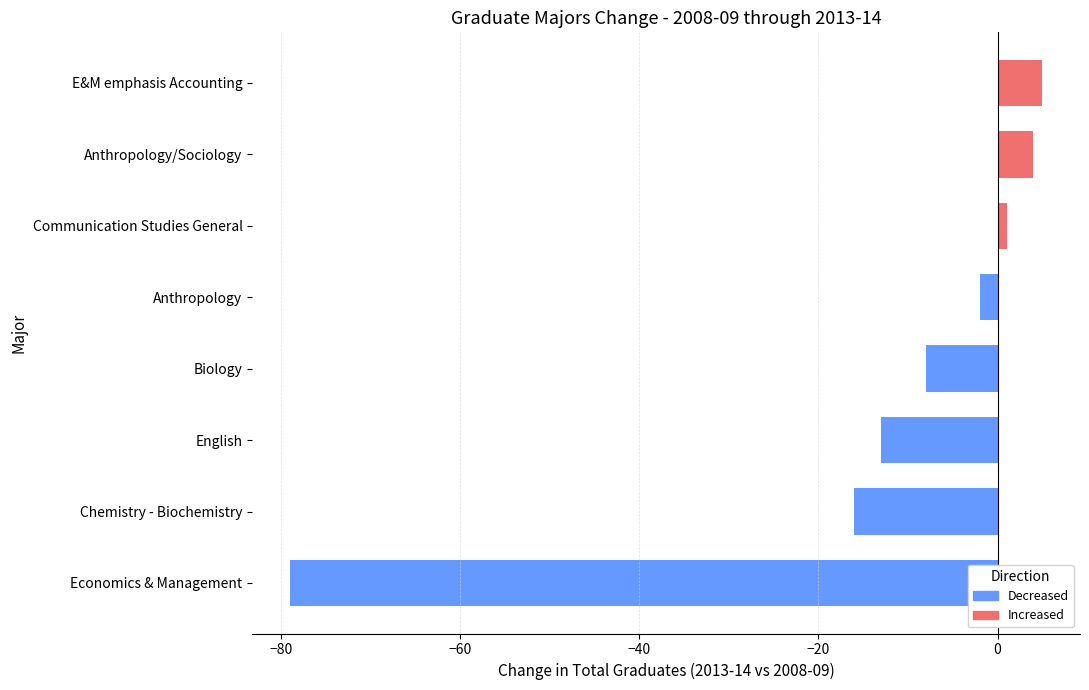

At which label is the value closest to -37?

Chemistry - Biochemistry